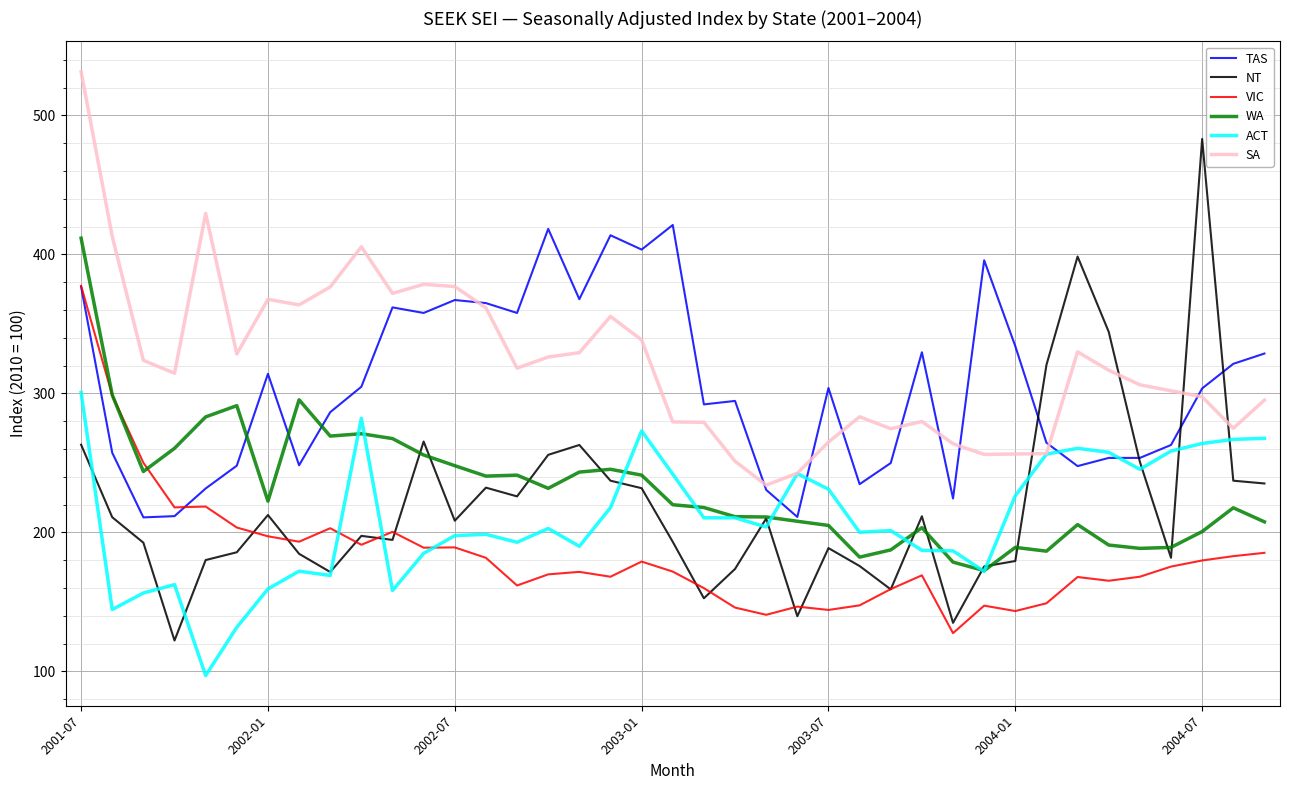

What is the difference between the maximum and minimum values in the SA series?

297.6